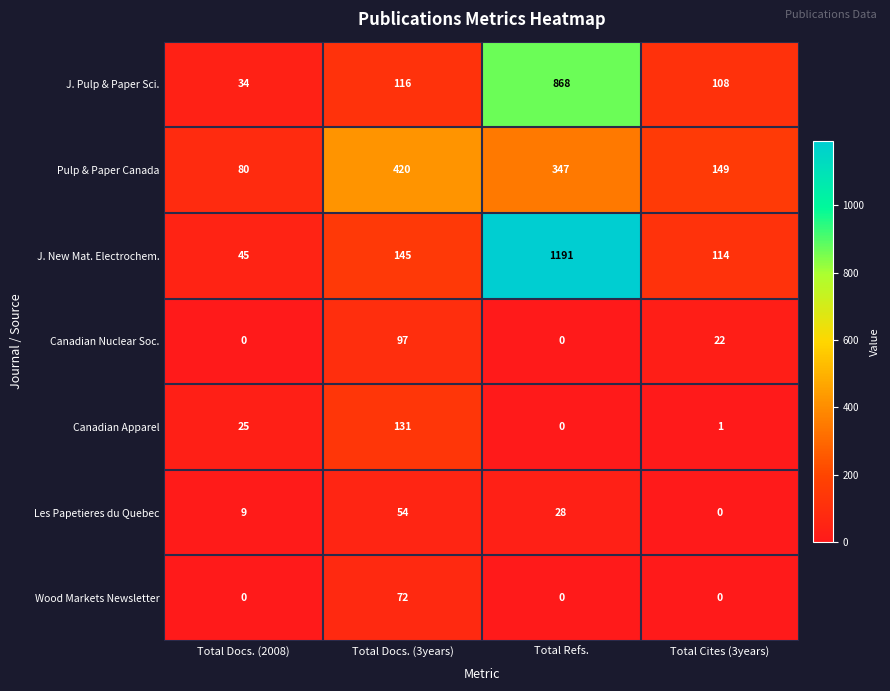

Is it true that Canadian Nuclear Soc. equals 0 at Total Docs. (2008)?

True